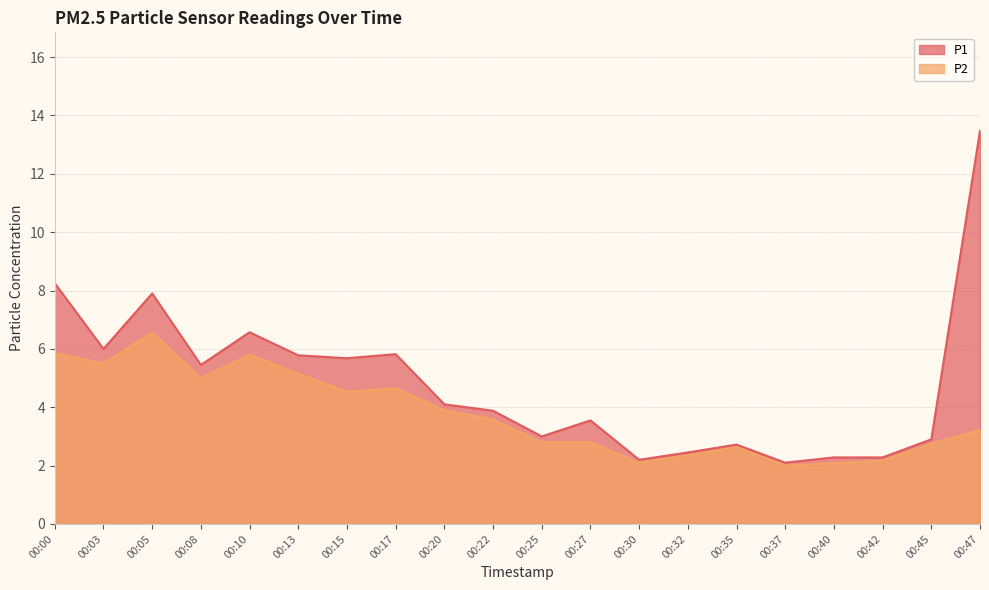

How many lines are shown in the chart?

2